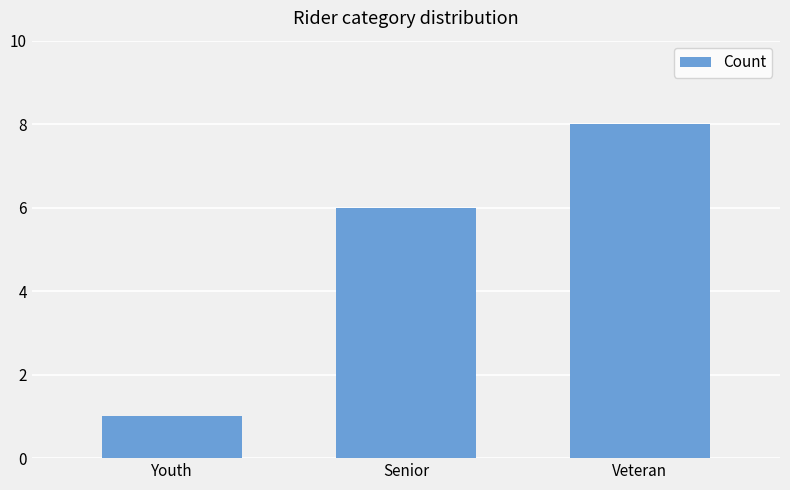

The chart shows a value of 3 at Veteran. True or false?

False